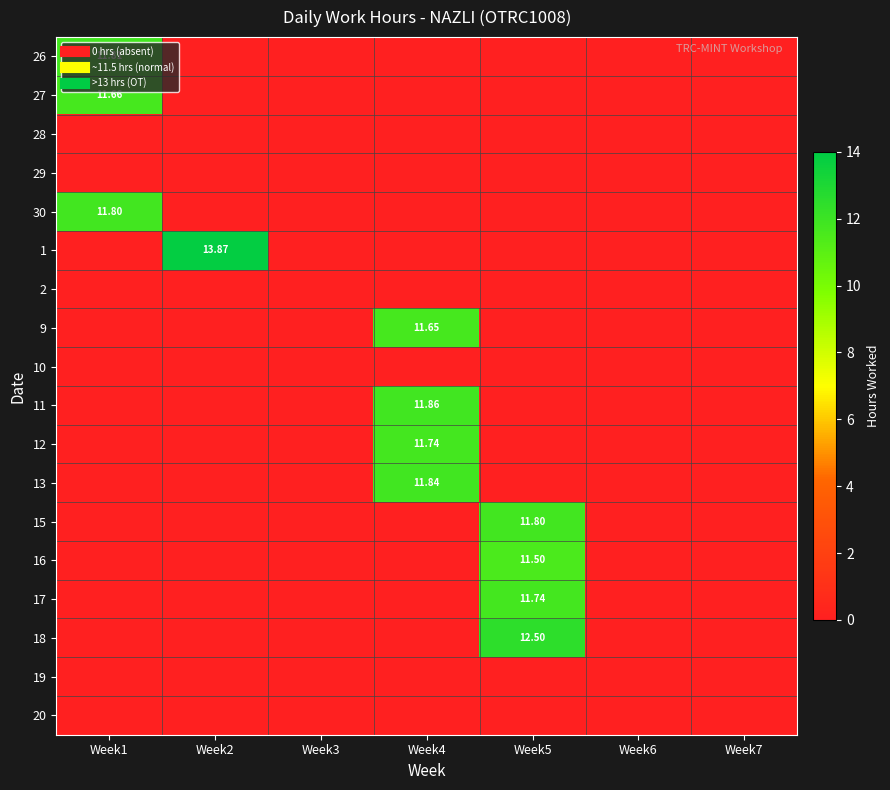

Which series has the largest range (max minus min)?

1